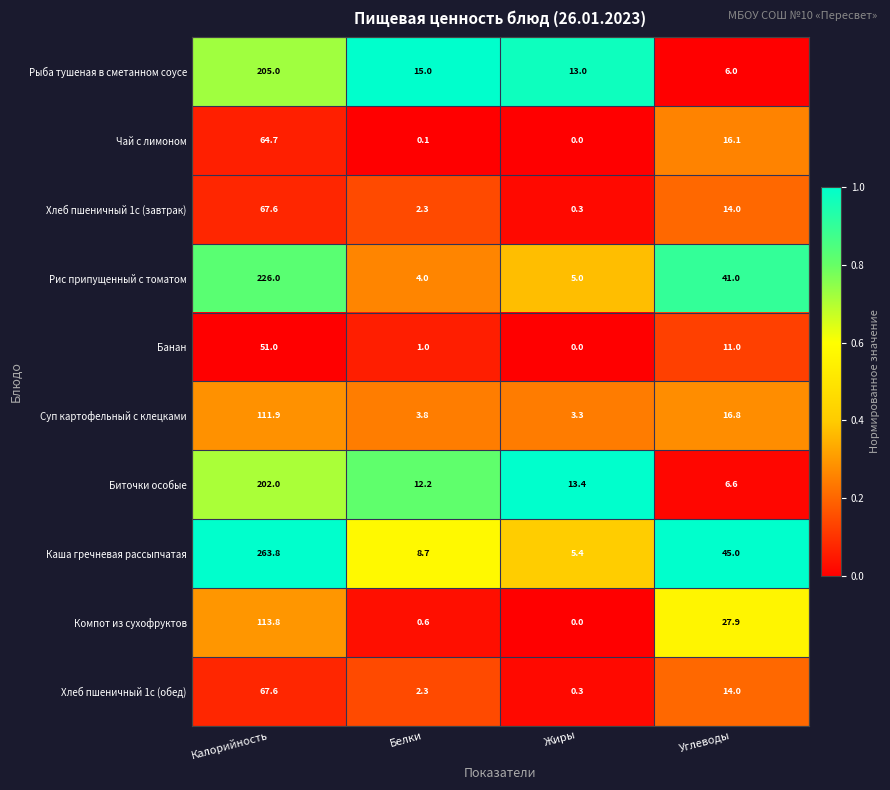

What is the approximate value of Рыба тушеная в сметанном соусе at Жиры?

13.0